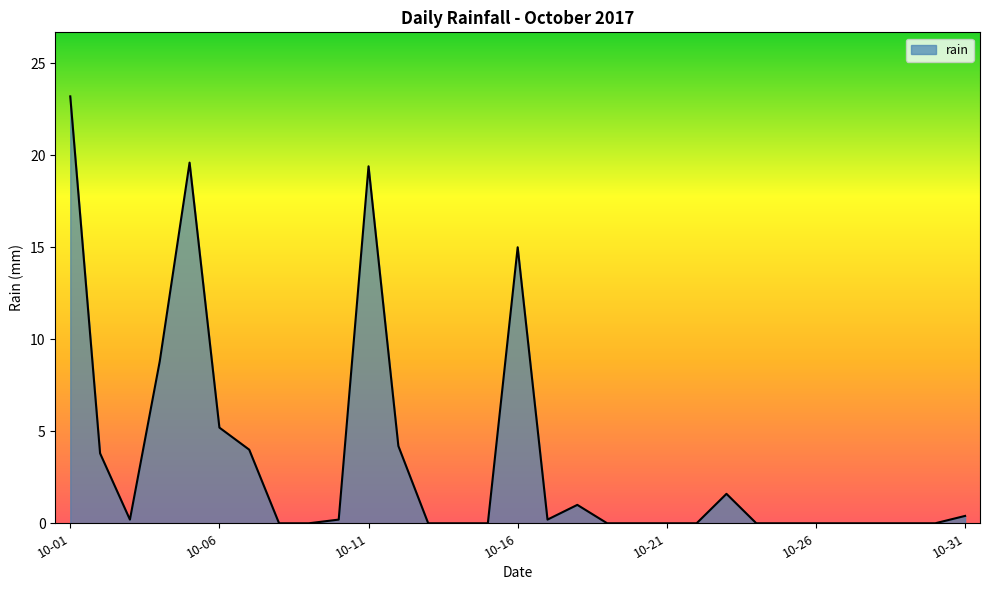

What is the maximum value shown in the chart?

23.2